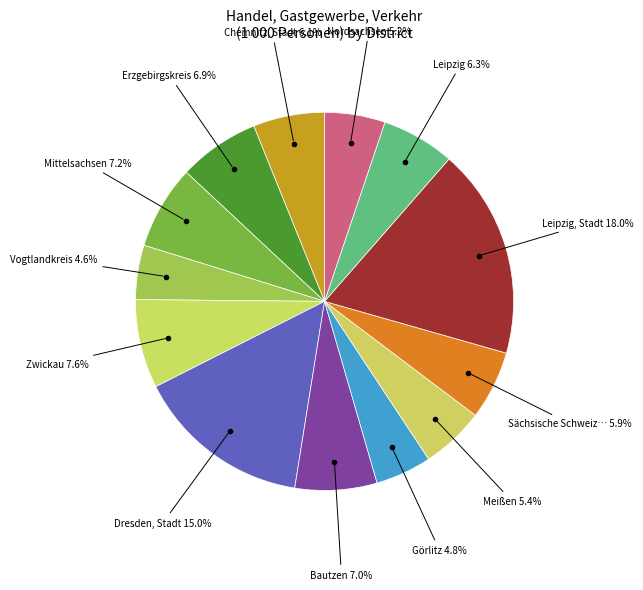

How many slices are in this pie chart?

13